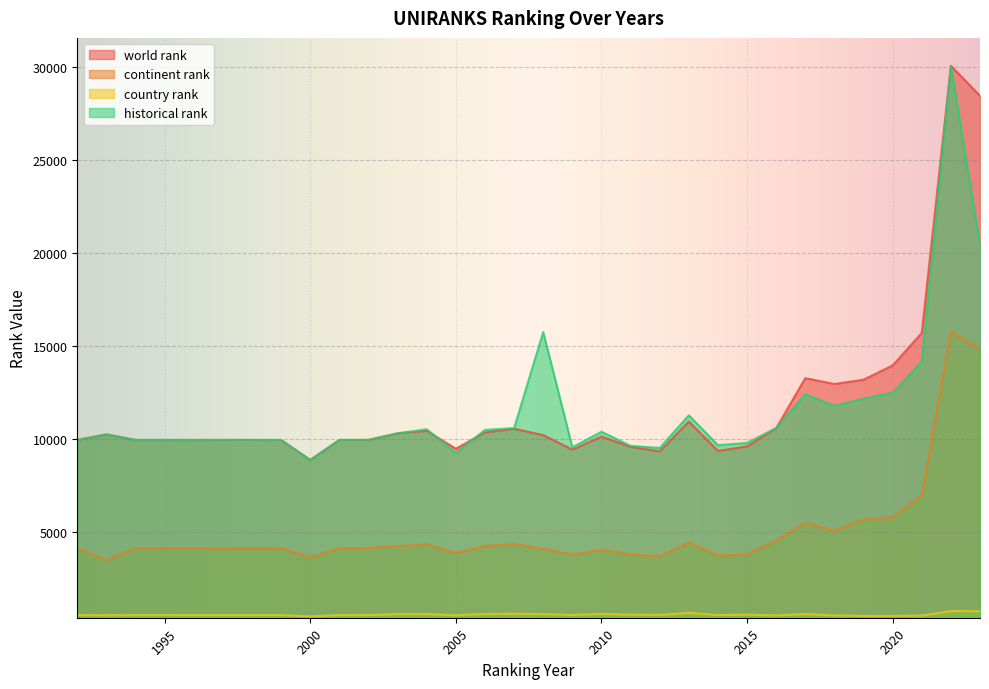

Where is the first local minimum for world rank?

2000